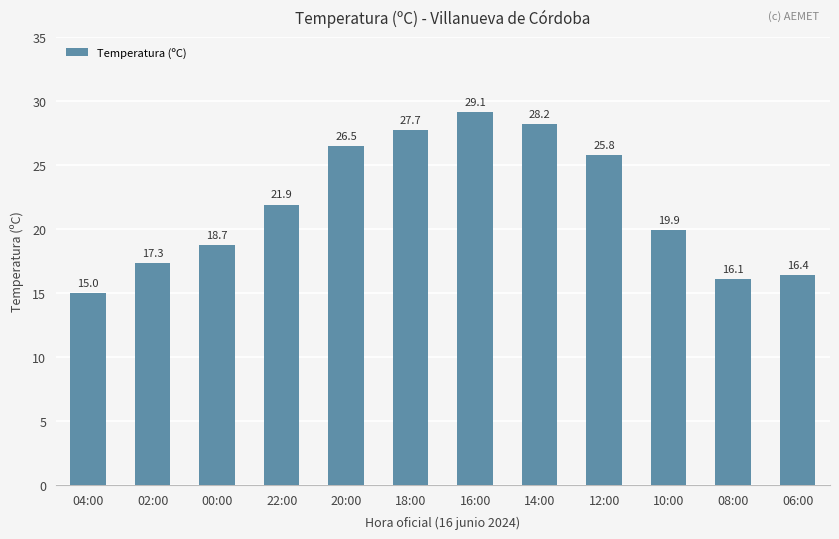

What is the sum of the values at 04:00 and 02:00?

32.3